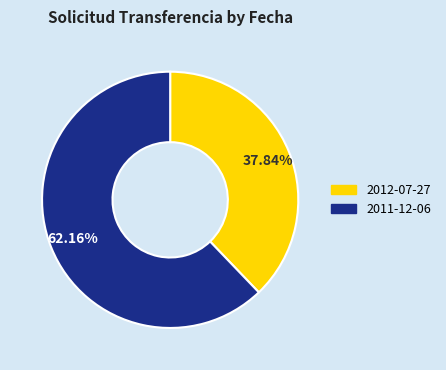

Does any single category account for the majority?

Yes